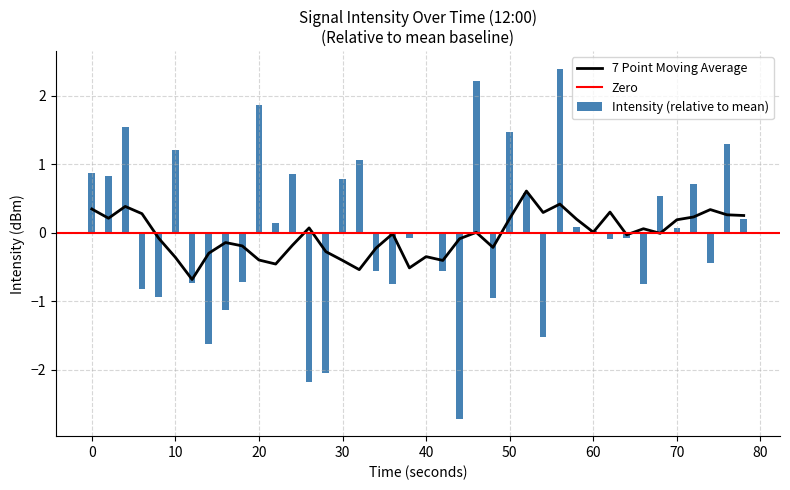

True or false: Intensity (relative to mean) has a value of 0.8 at 30.

True